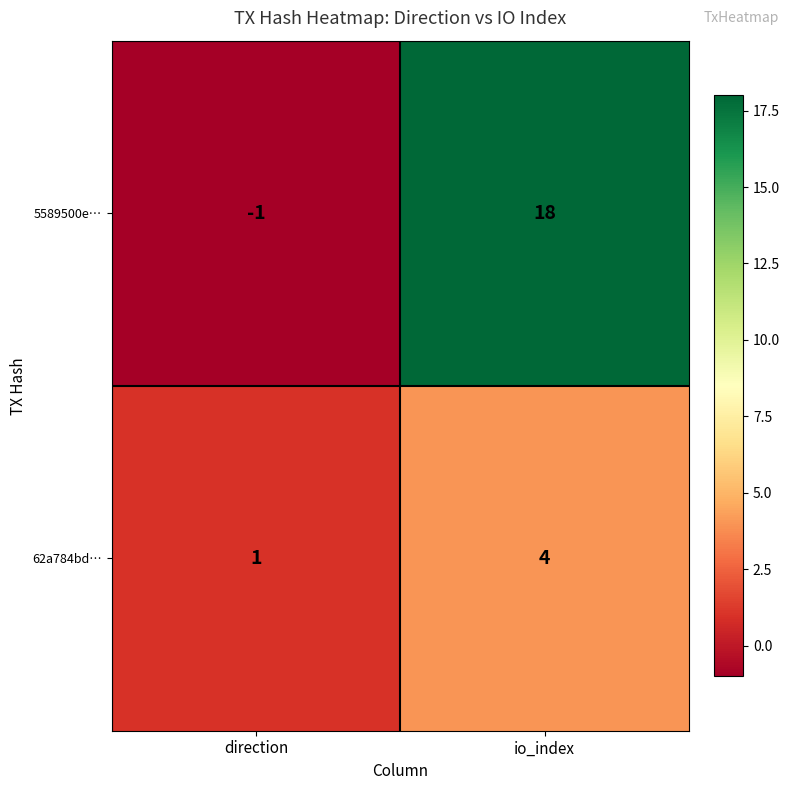

Is it true that 5589500e… equals 18 at io_index?

True